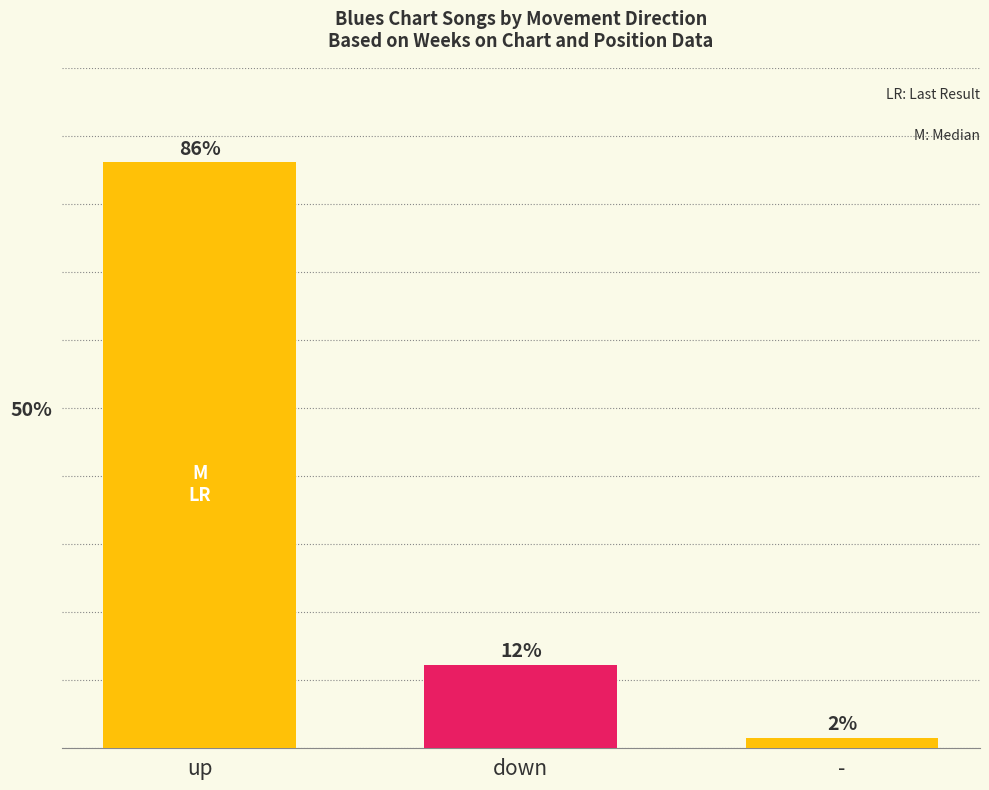

The value at - is 1.5. True or false?

True